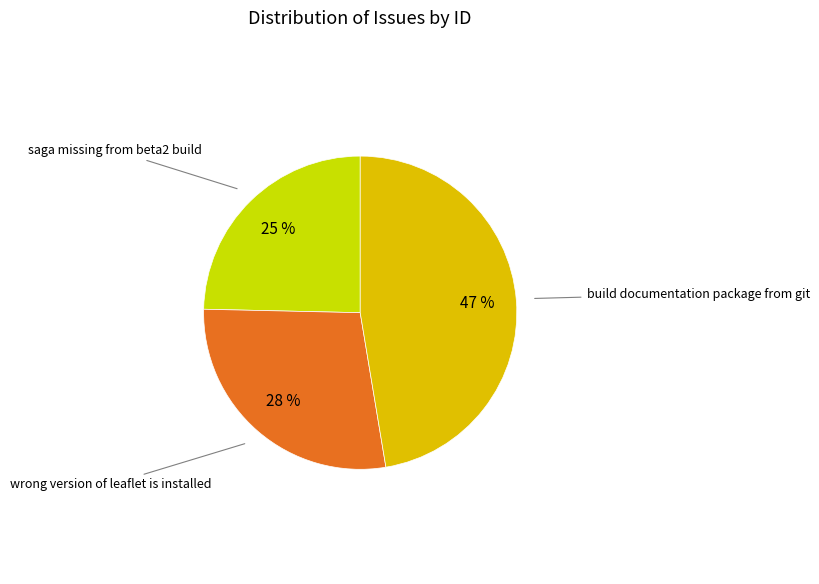

Is there any slice that represents more than half of the pie?

No